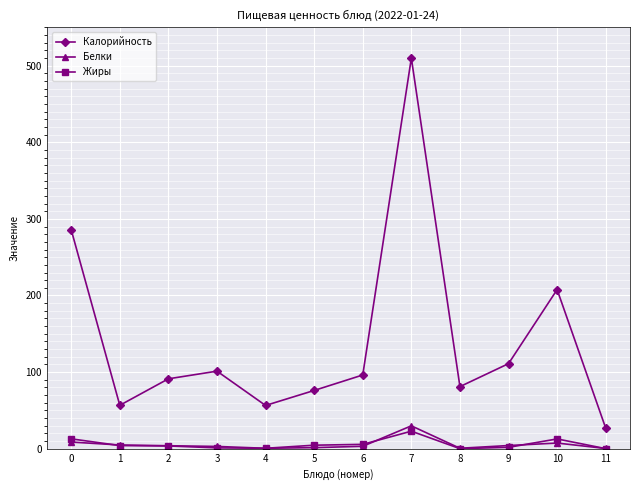

What is the maximum value shown in the chart?

510.0